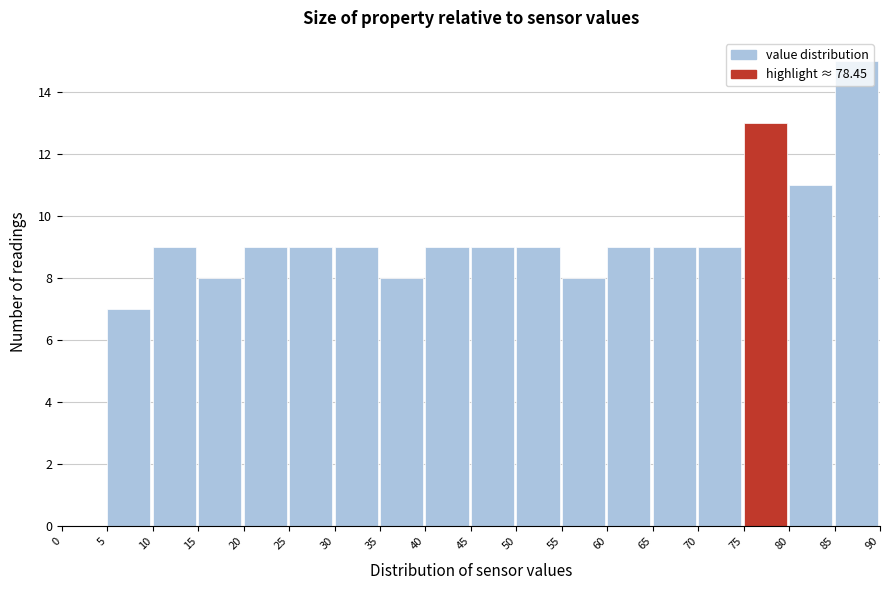

How tall is the bar that spans 30 to 35 on the x-axis? The values are not printed on the chart, so give them approximately, as read against the axis.

9